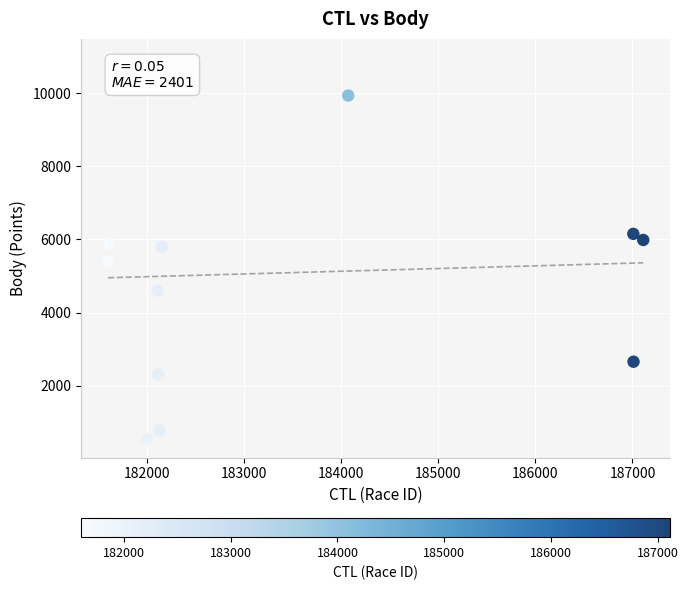

What is the average X value?

183381